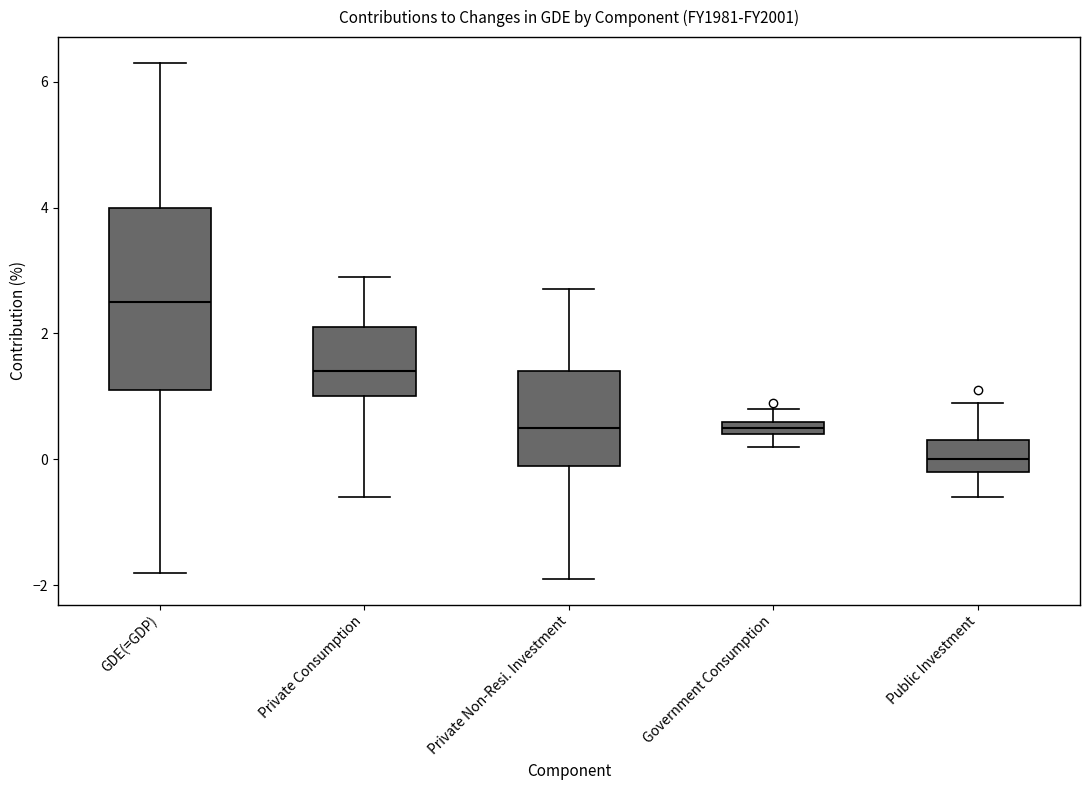

Which box is the tallest, from its lower edge to its upper edge?

GDE(=GDP)